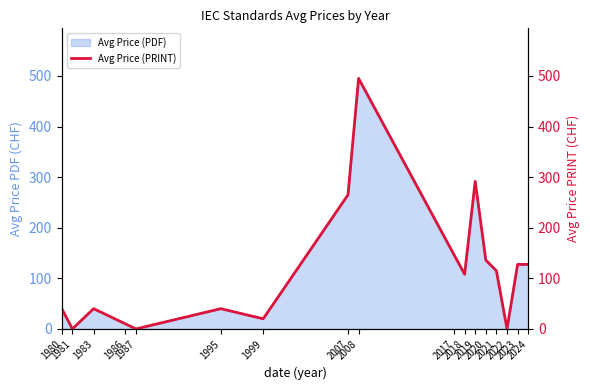

How many values exceed 108?

8